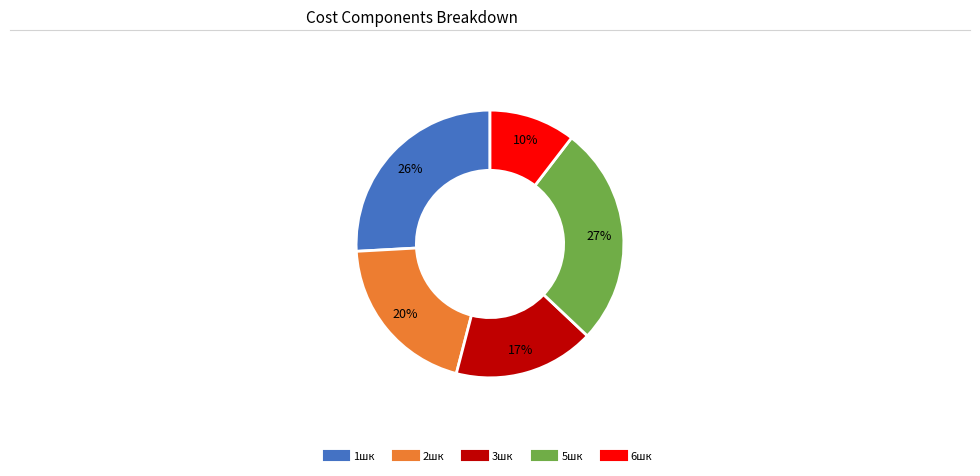

To the nearest percent, what is the average slice percentage?

20%